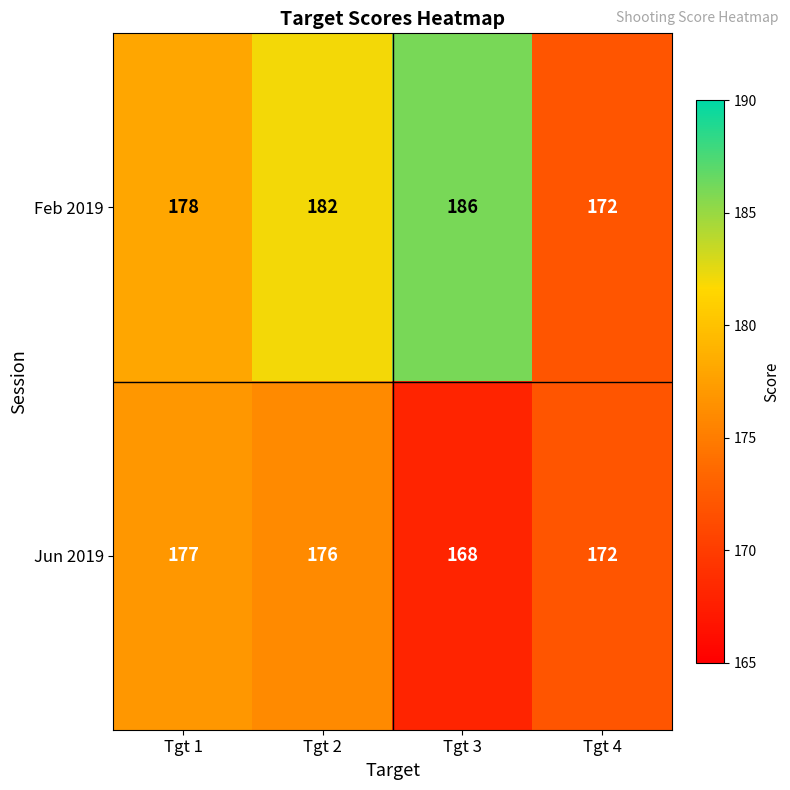

What is the difference between the maximum and minimum values in the Feb 2019 series?

14